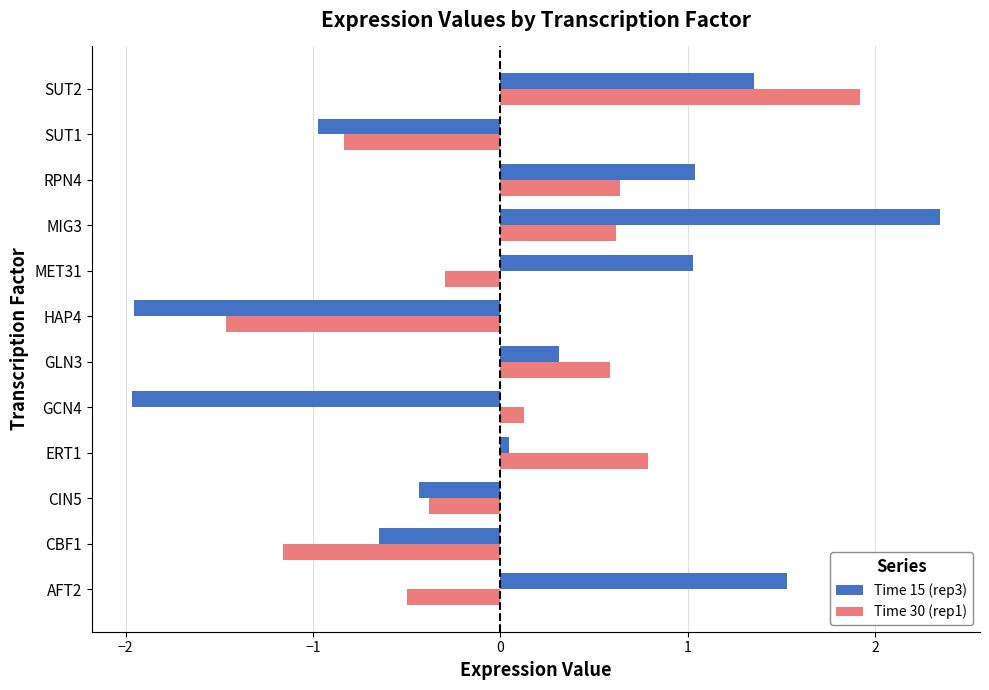

What is the sum of all Time 15 (rep3) values?

1.7